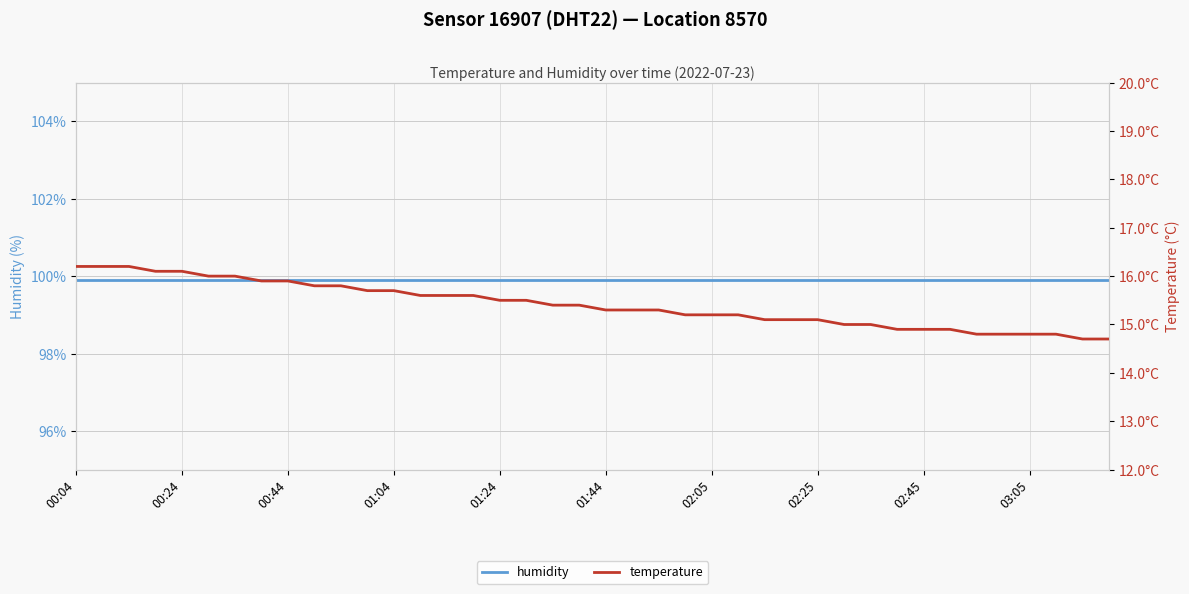

Is the value of humidity at 02:25 greater than the value of temperature at 00:24?

Yes